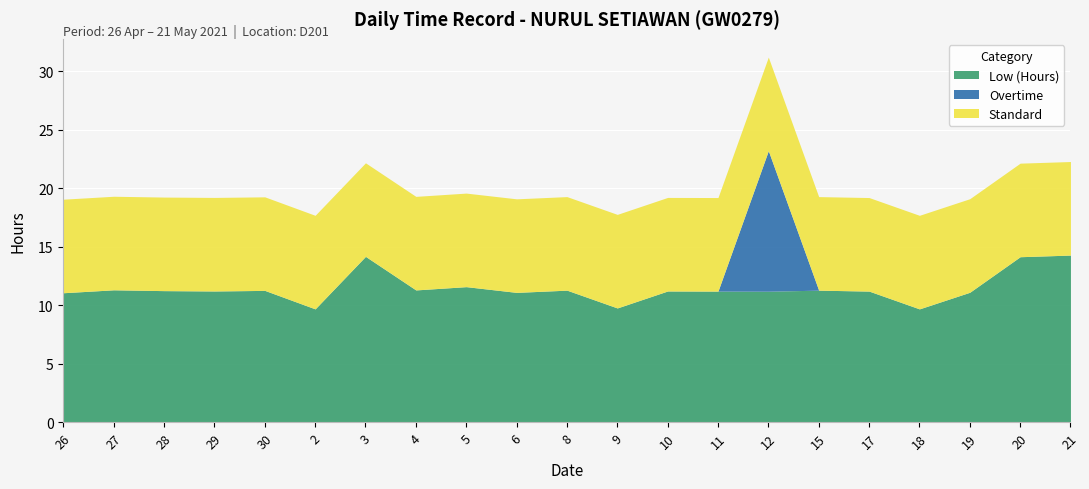

True or false: Standard and Low (Hours) cross at least once.

False